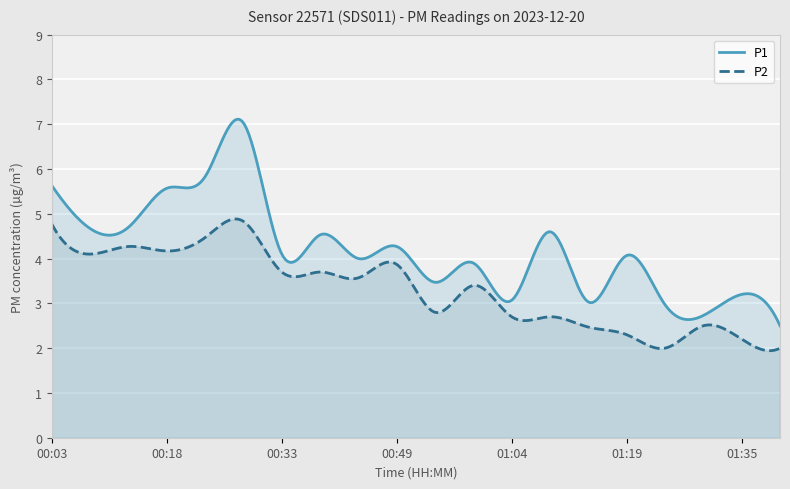

At 01:04, list the series in order from smallest to largest.

P2, P1